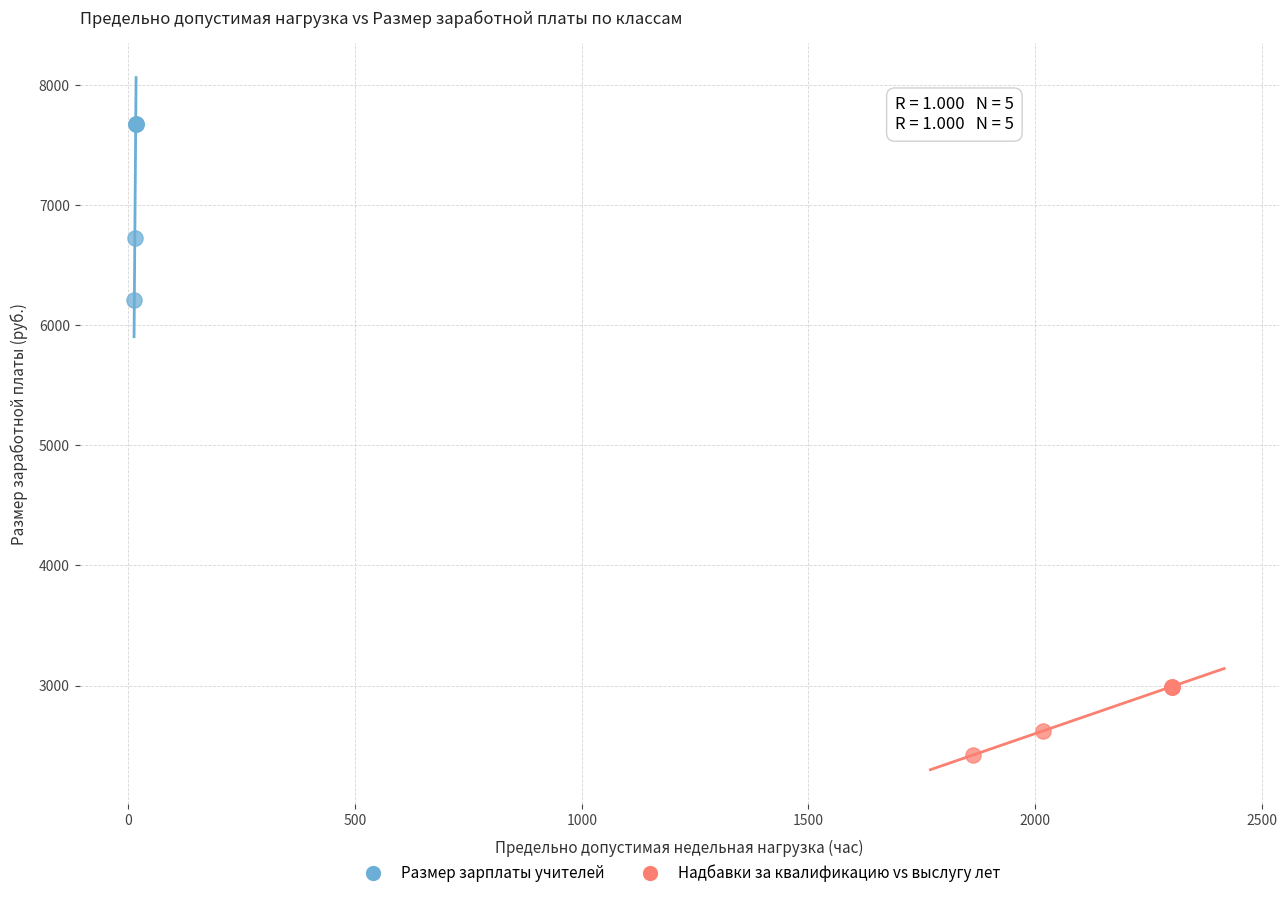

Which series contains the lowest Y value?

Надбавки за квалификацию vs выслугу лет